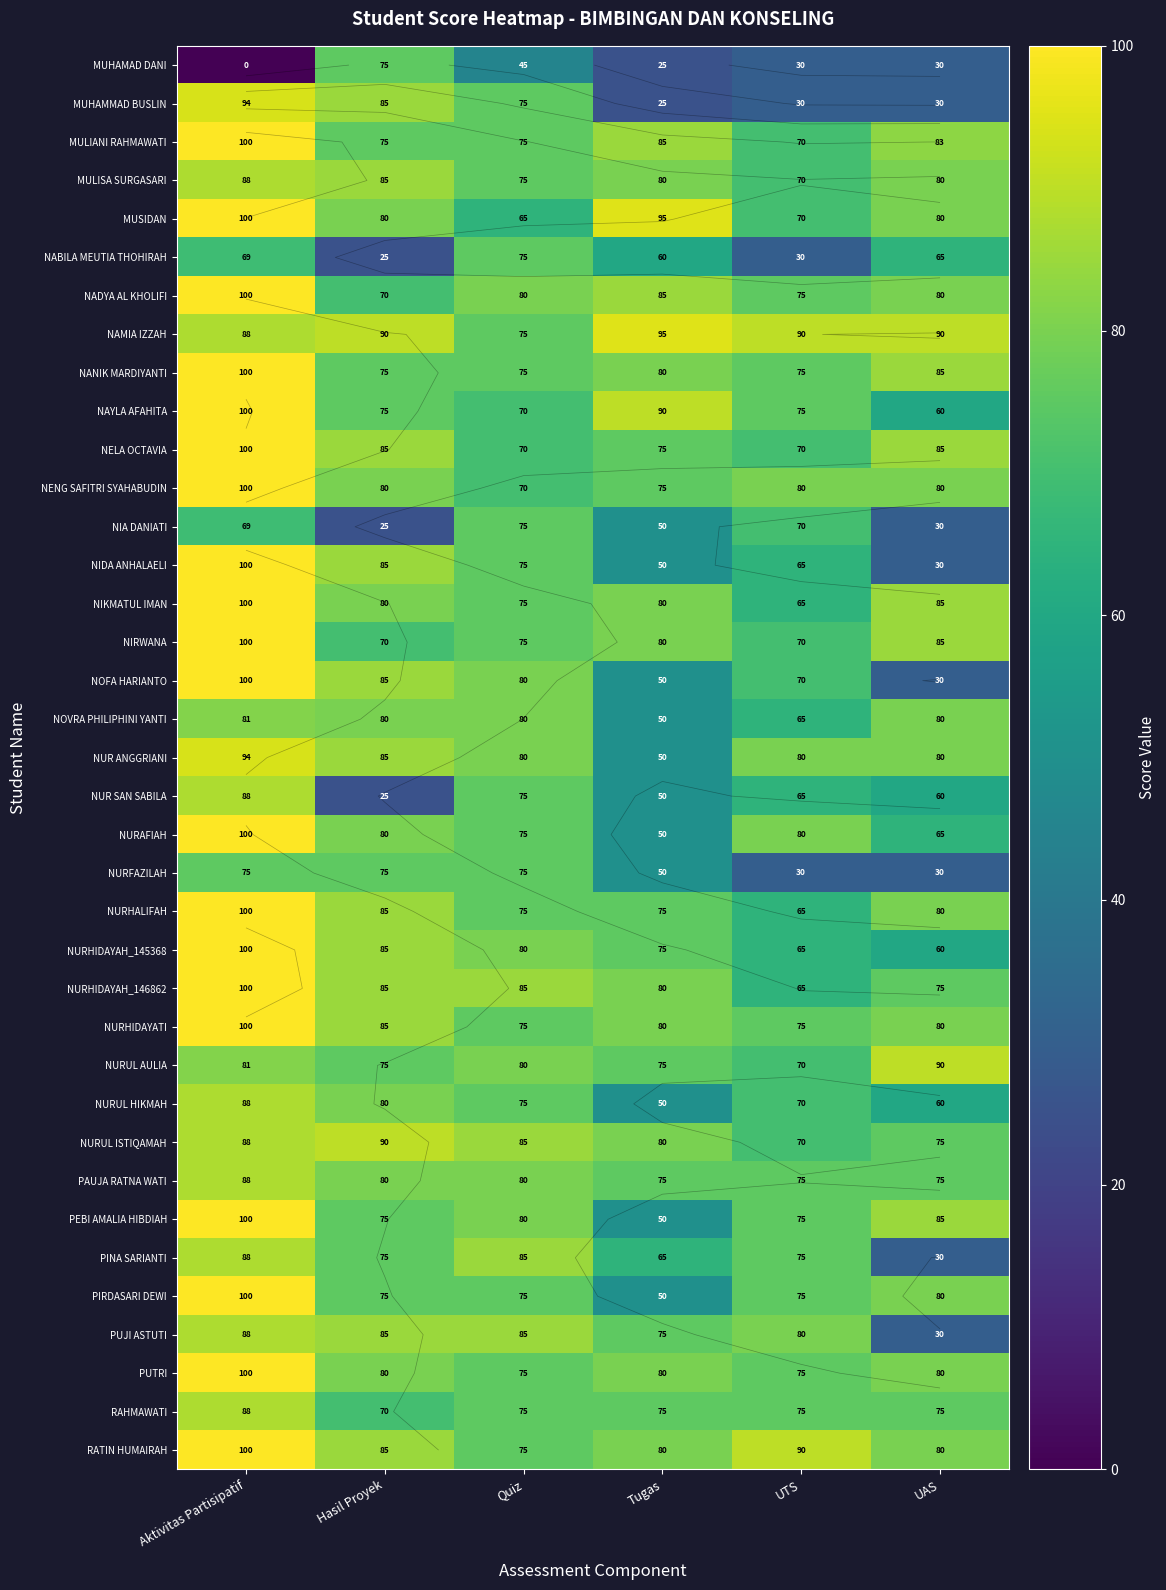

How many values in the NURHIDAYAH_146862 series exceed 85?

1